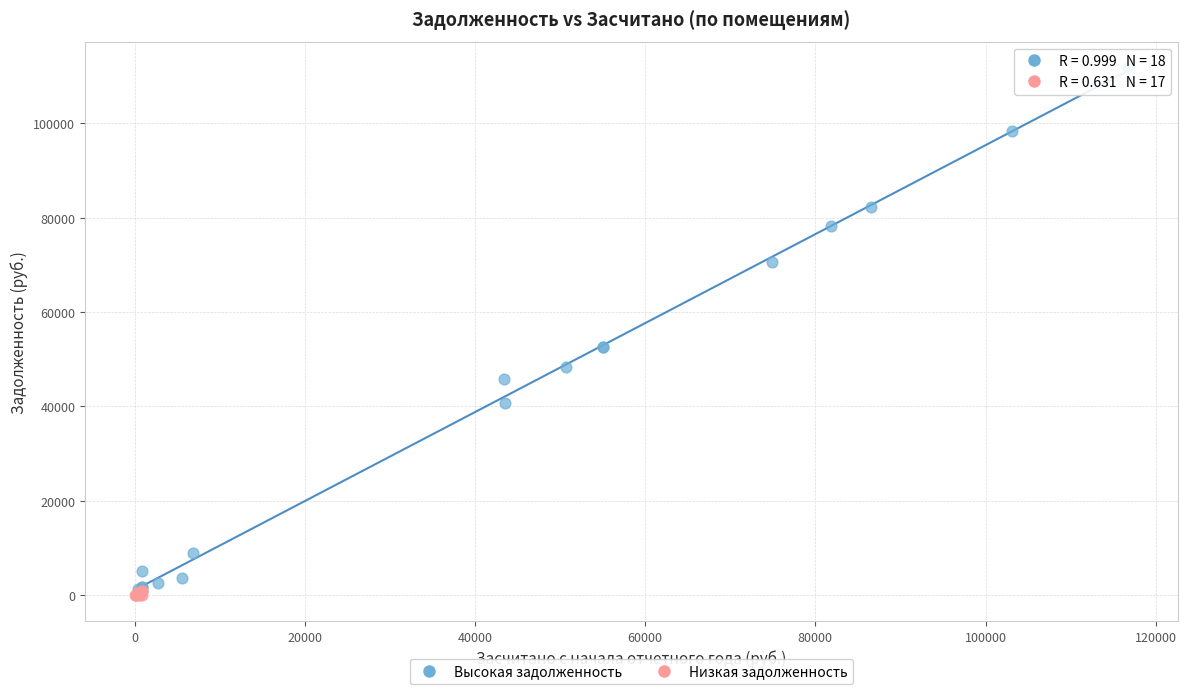

Which series reaches the maximum Y coordinate?

Высокая задолженность